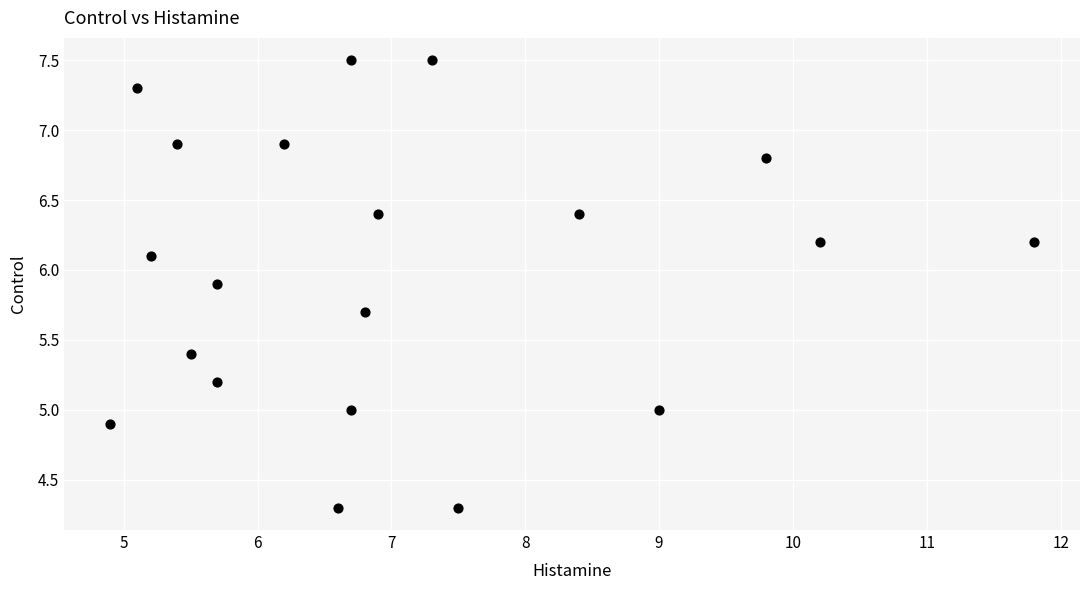

What is the range of X values (max minus min)?

6.9